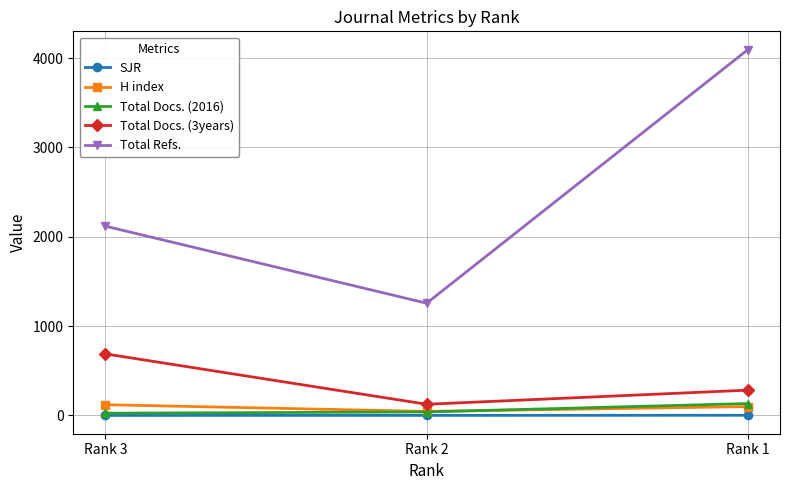

How many data points in Total Docs. (2016) are less than 39?

1